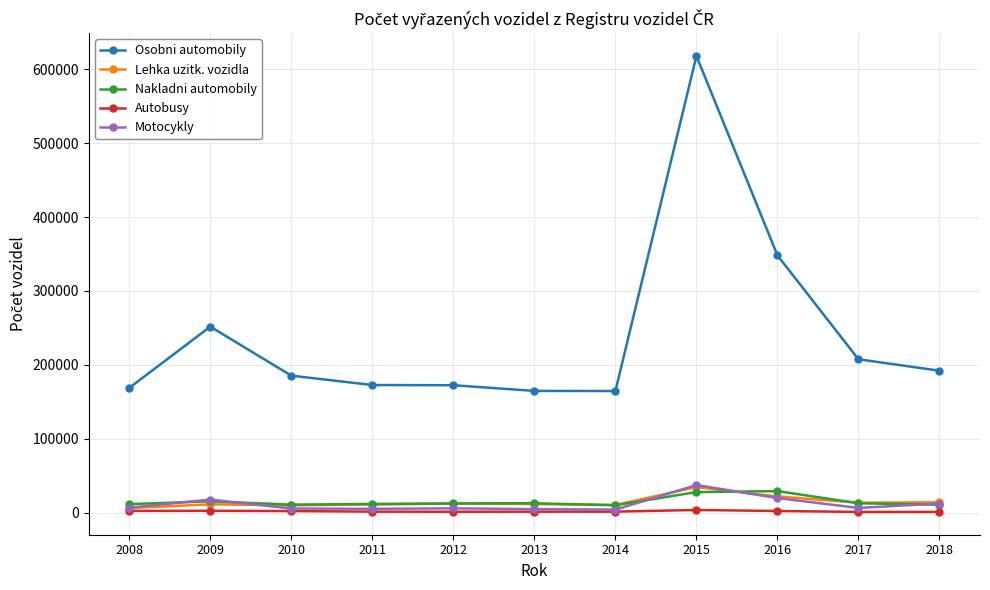

What is the maximum value for Nakladni automobily?

29144